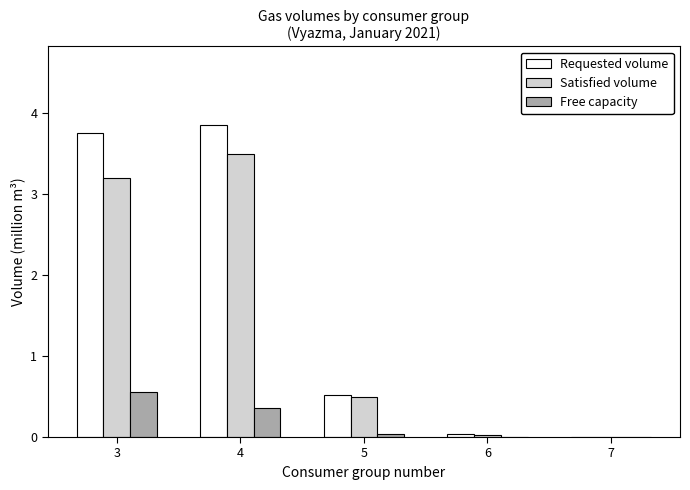

At which label is Satisfied volume closest to 1?

5